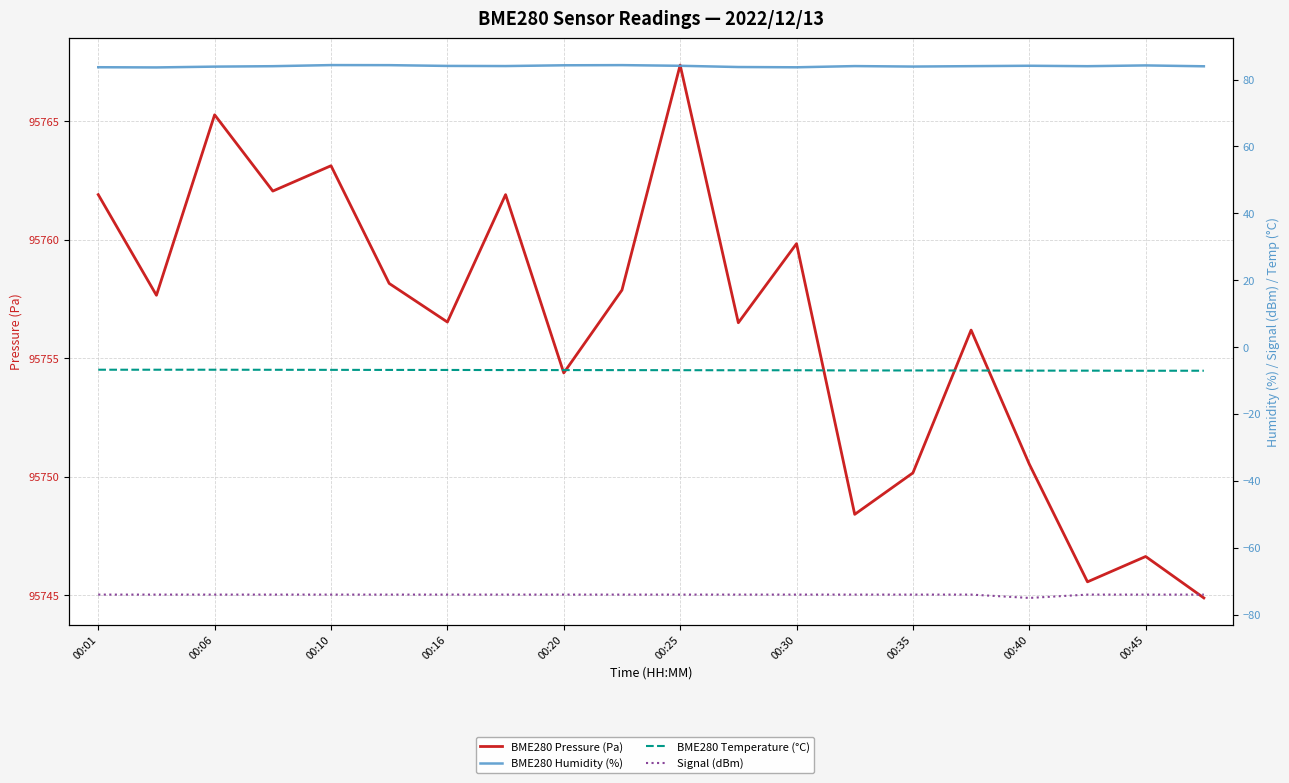

Read the BME280 Temperature (°C) value at 00:45.

-6.9